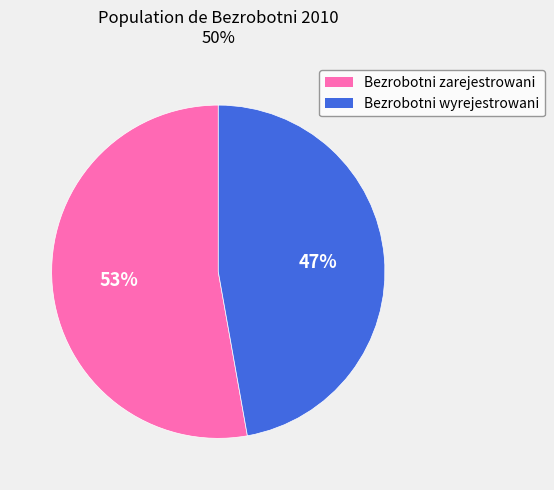

To the nearest percent, what is the average slice percentage?

50%